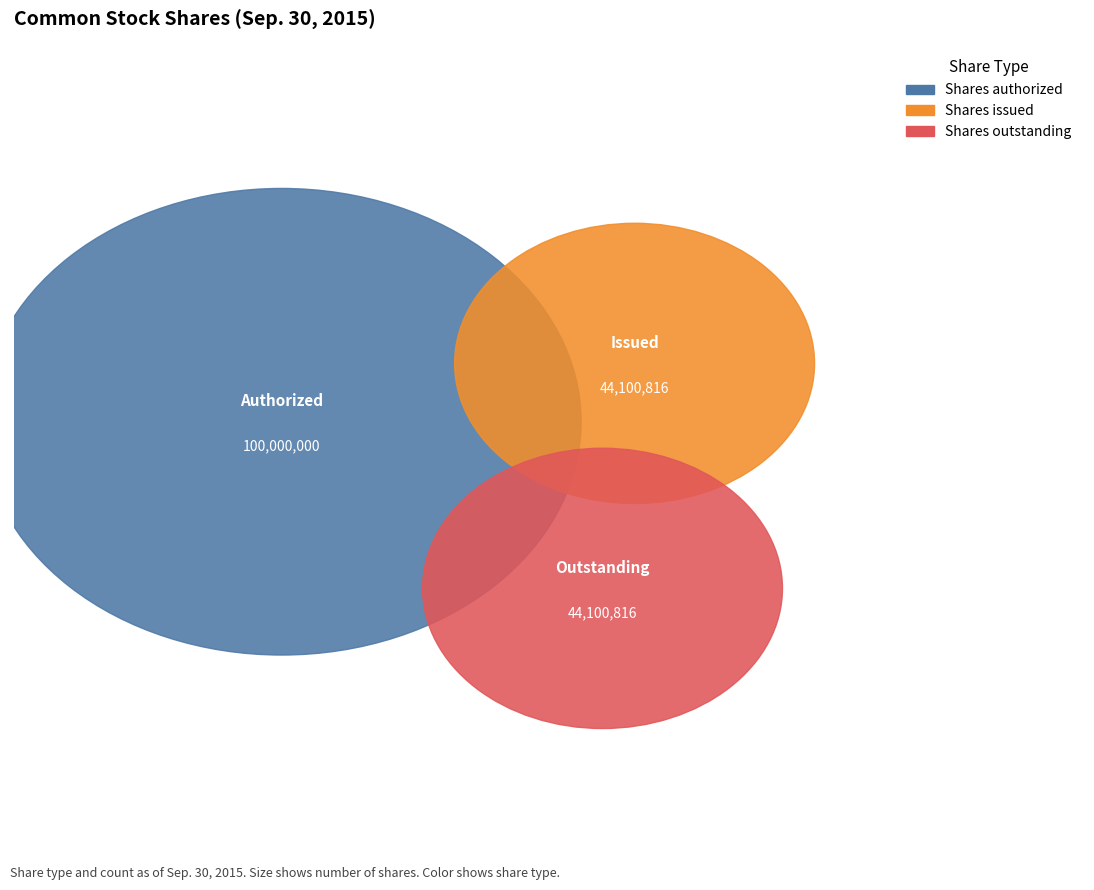

What is the majority slice?

Common stock shares authorized